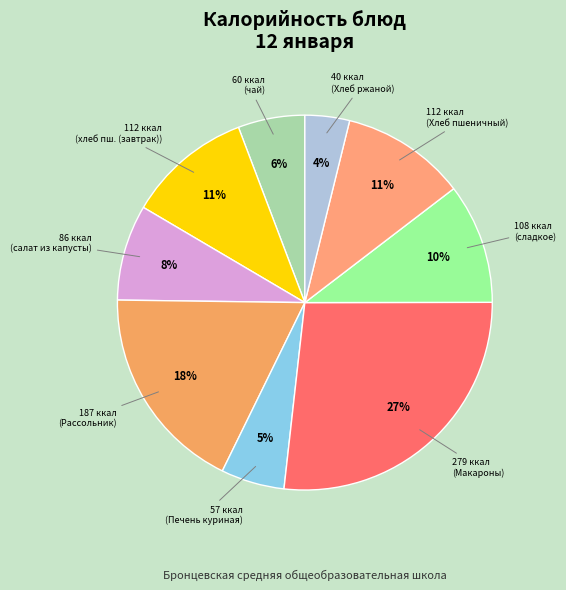

How many slices are in this pie chart?

9